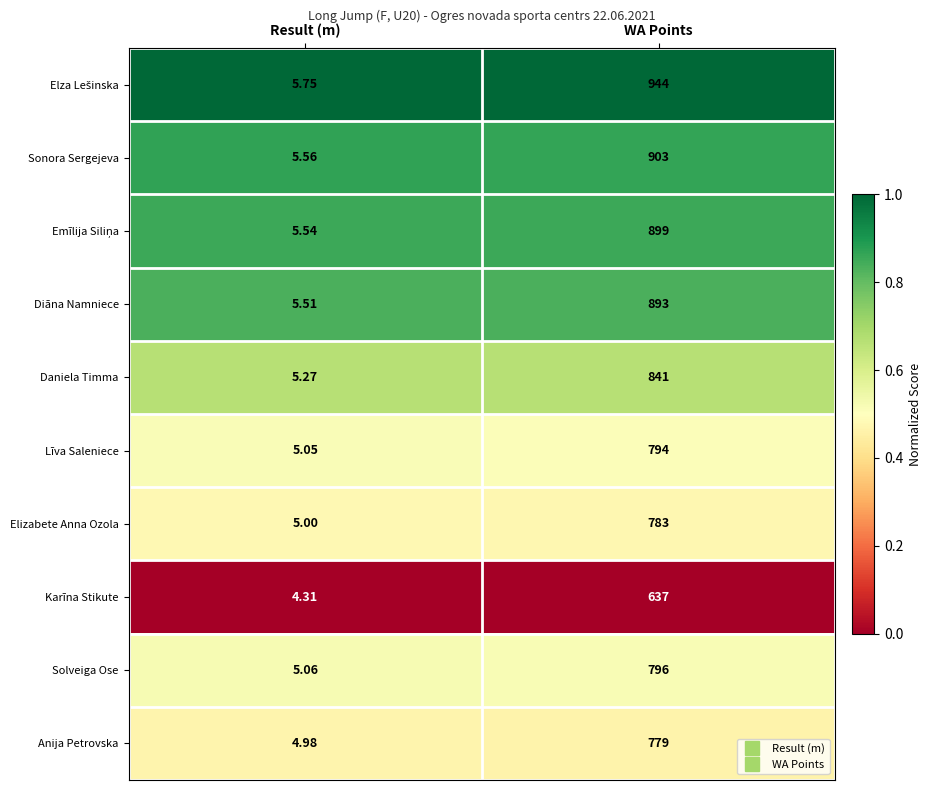

Rank the categories by Daniela Timma value from lowest to highest.

Result (m), WA Points